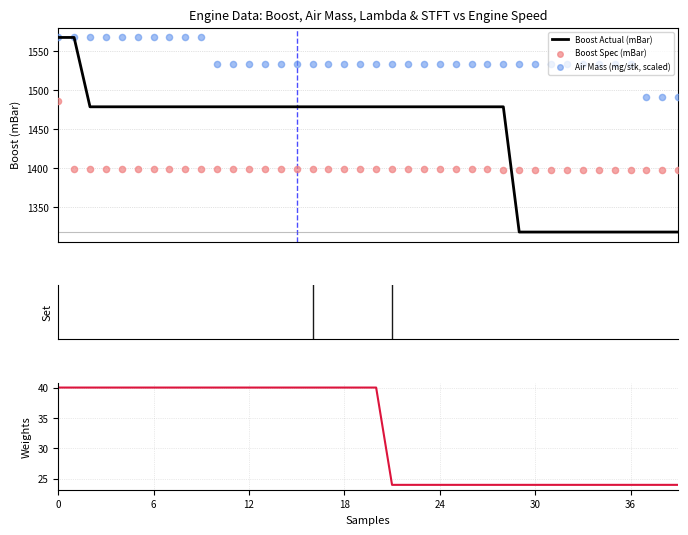

At how many categories does at least one series exceed 829?

40